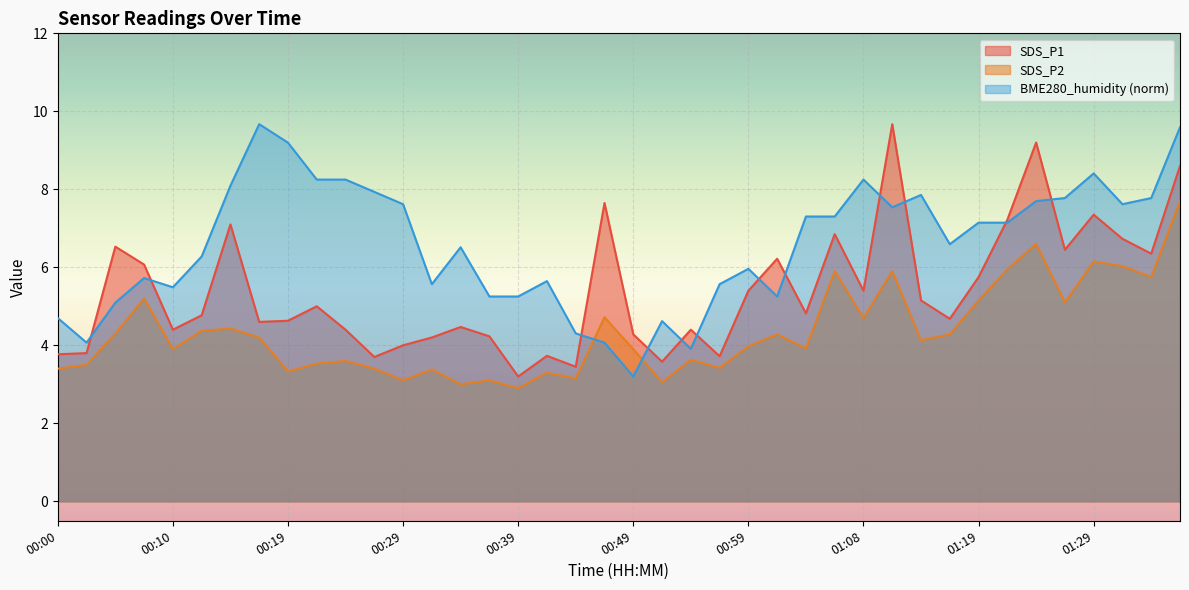

True or false: SDS_P1 and SDS_P2 intersect in this chart.

False